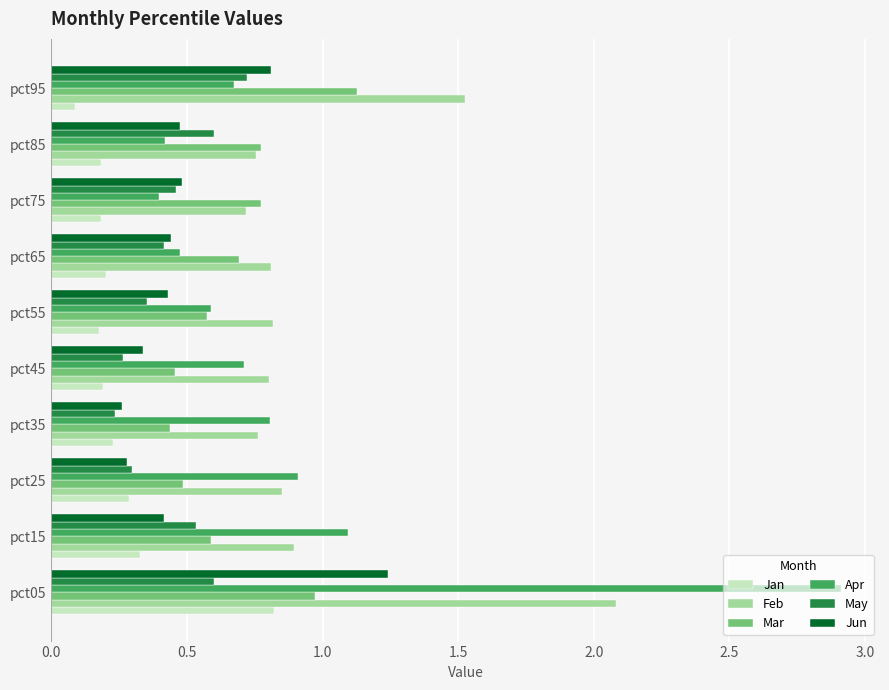

Which series has the widest spread of values?

Apr